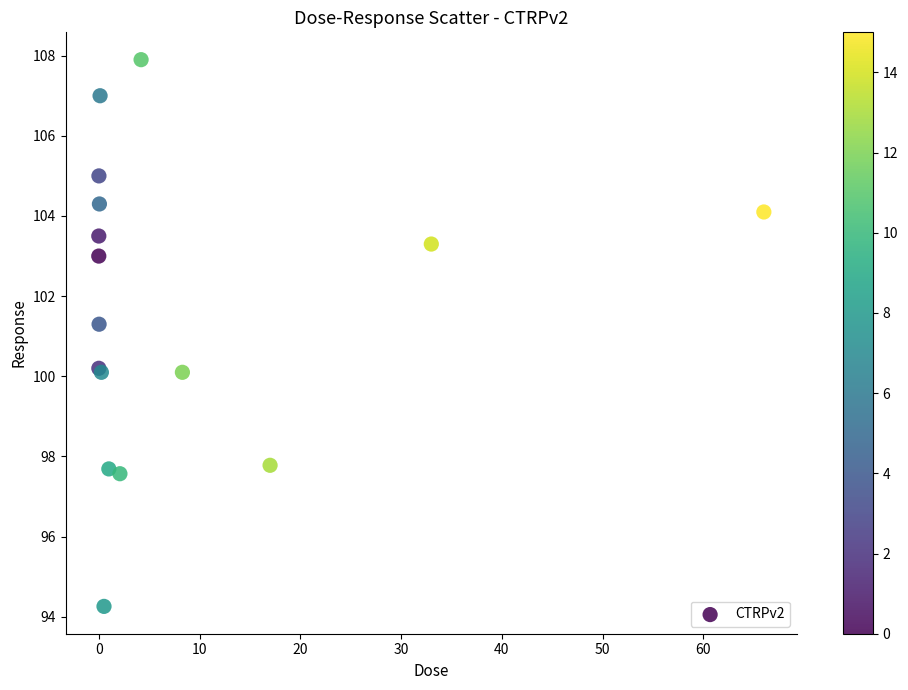

What Y value in the scatter plot is closest to 101?

101.3